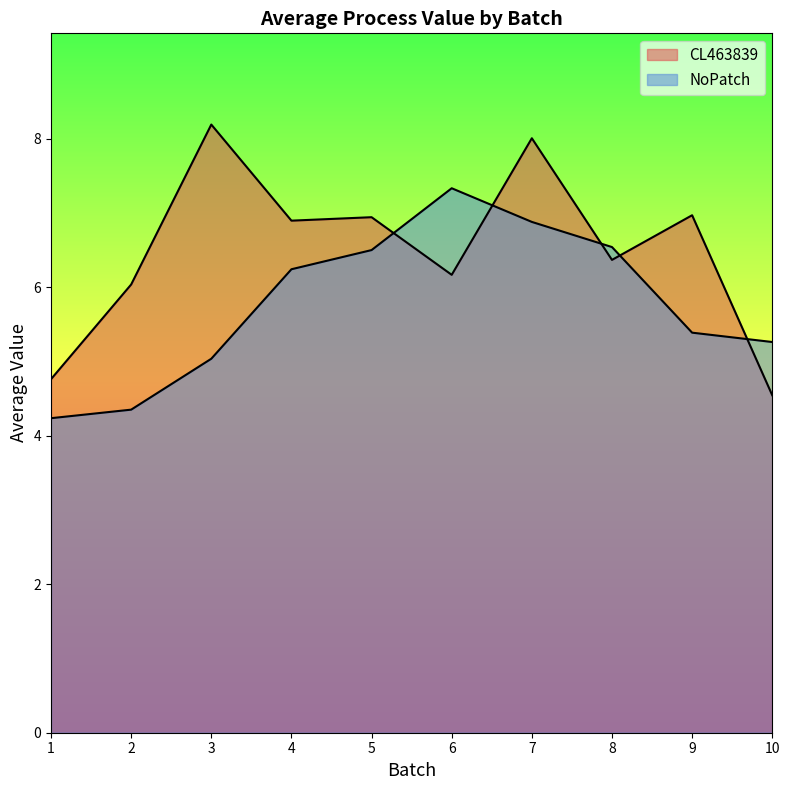

How many data points does each series have?

10